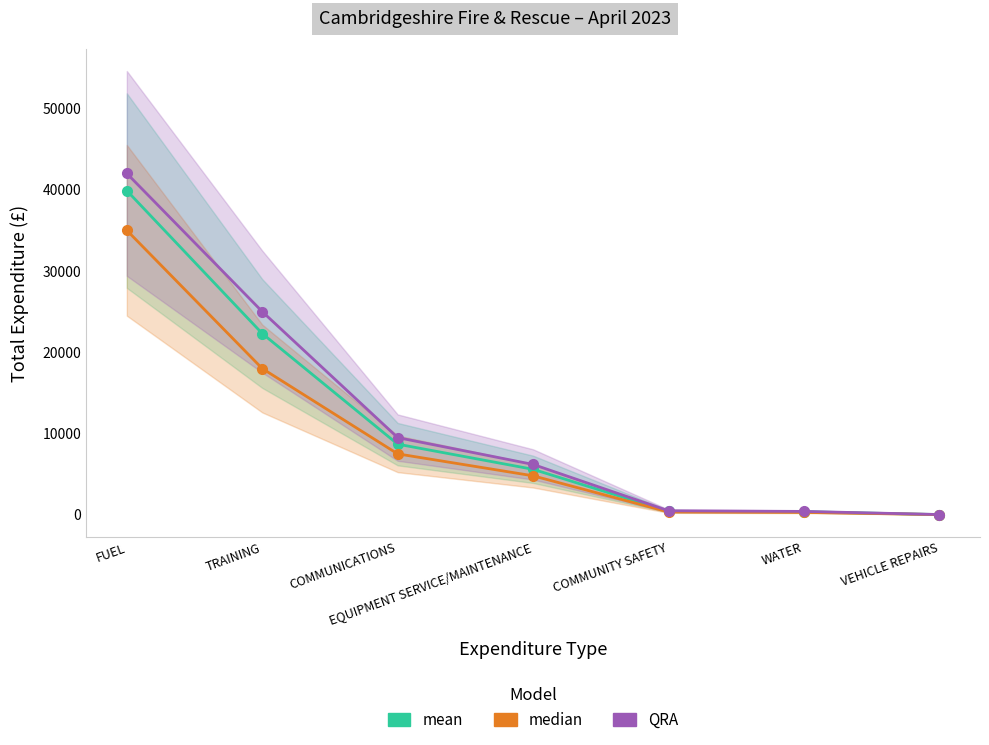

How many values in the median series are below 4800?

3